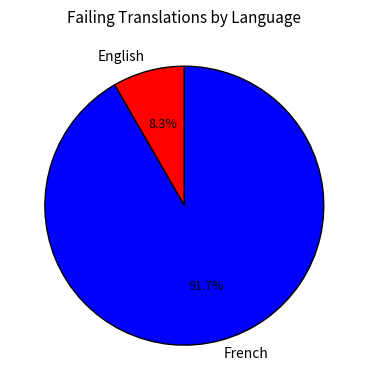

Does English represent more than half of the total?

No